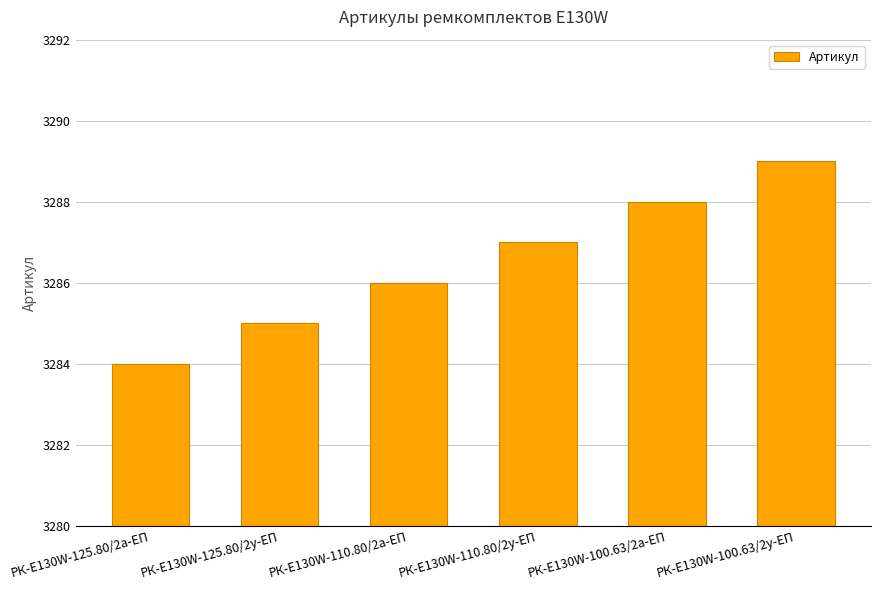

Approximately how many times larger is the value at РК-E130W-125.80/2а-ЕП compared to РК-E130W-110.80/2а-ЕП?

1.0